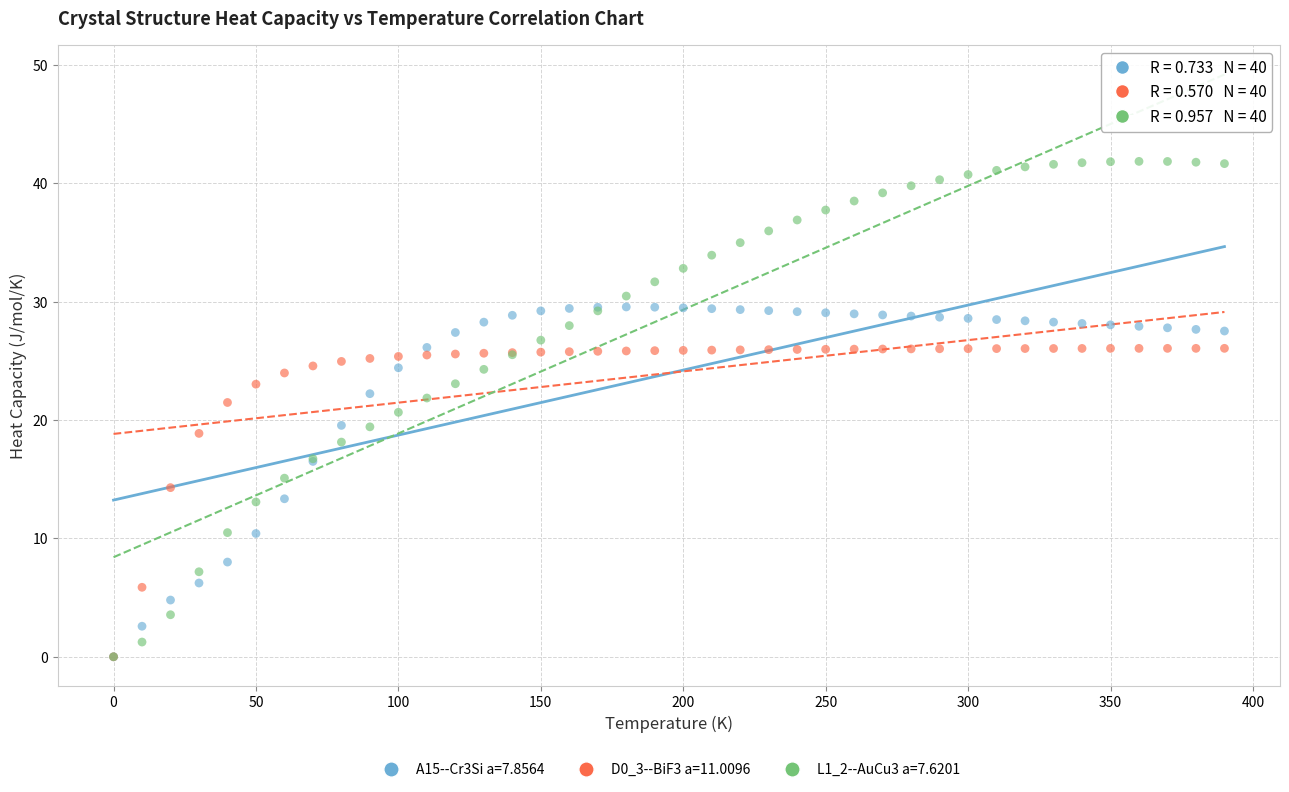

What are all the series names shown in the legend?

A15--Cr3Si a=7.8564, D0_3--BiF3 a=11.0096, L1_2--AuCu3 a=7.6201